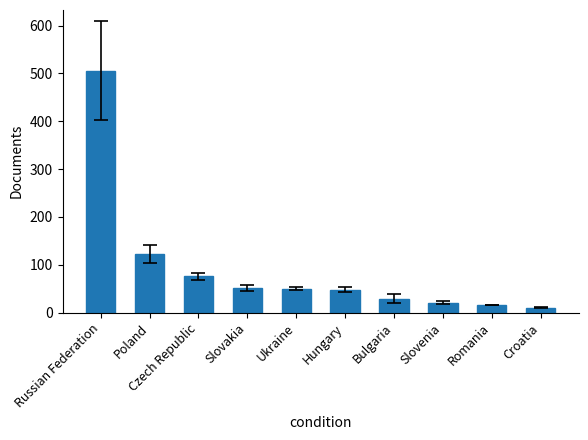

Count the number of data series in this chart.

1